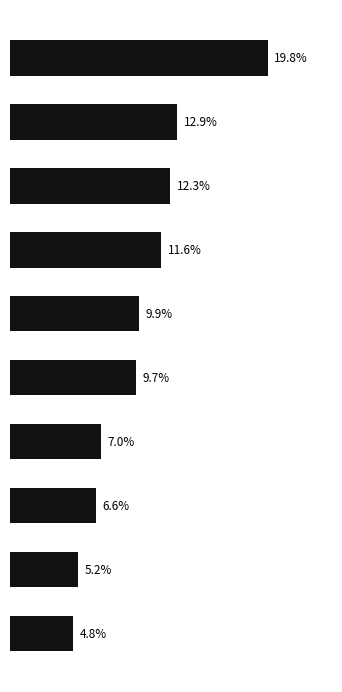

How many data points does each series have?

10